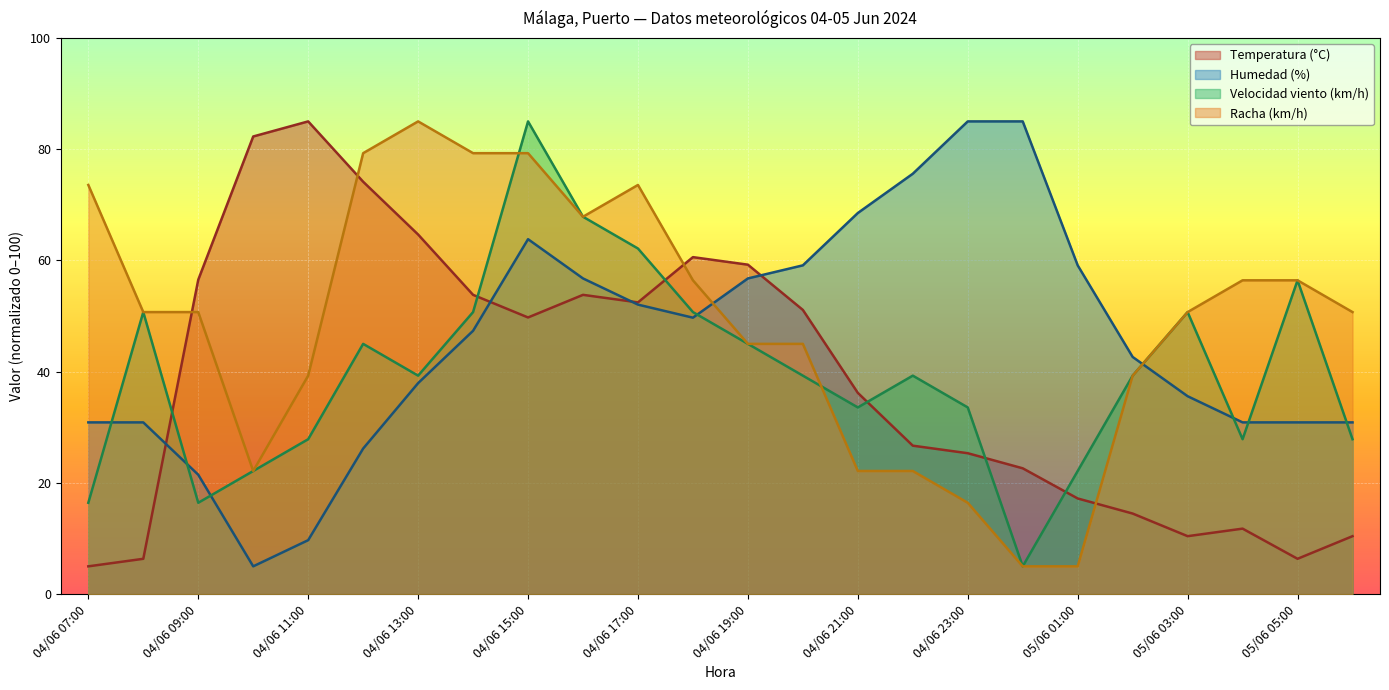

How many values in the Racha (km/h) series are below 50?

10